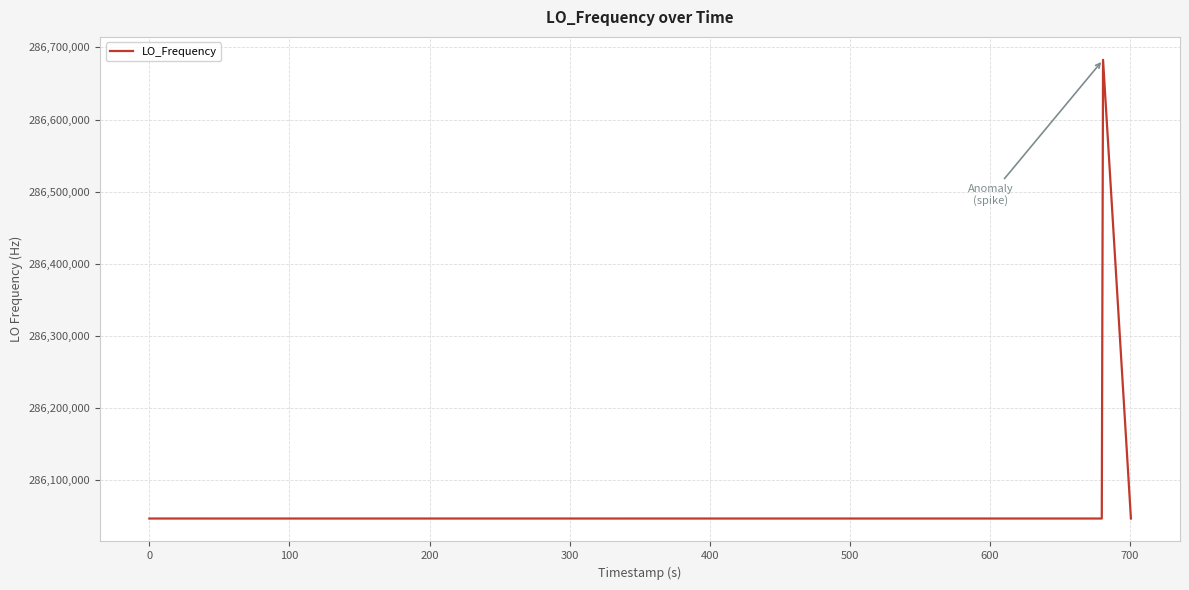

What is the minimum value shown in the chart?

286046999.8